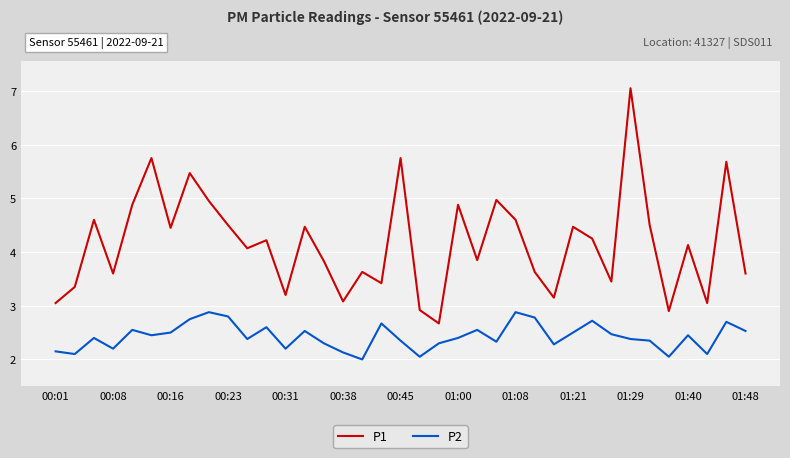

What are all the series names shown in the legend?

P1, P2